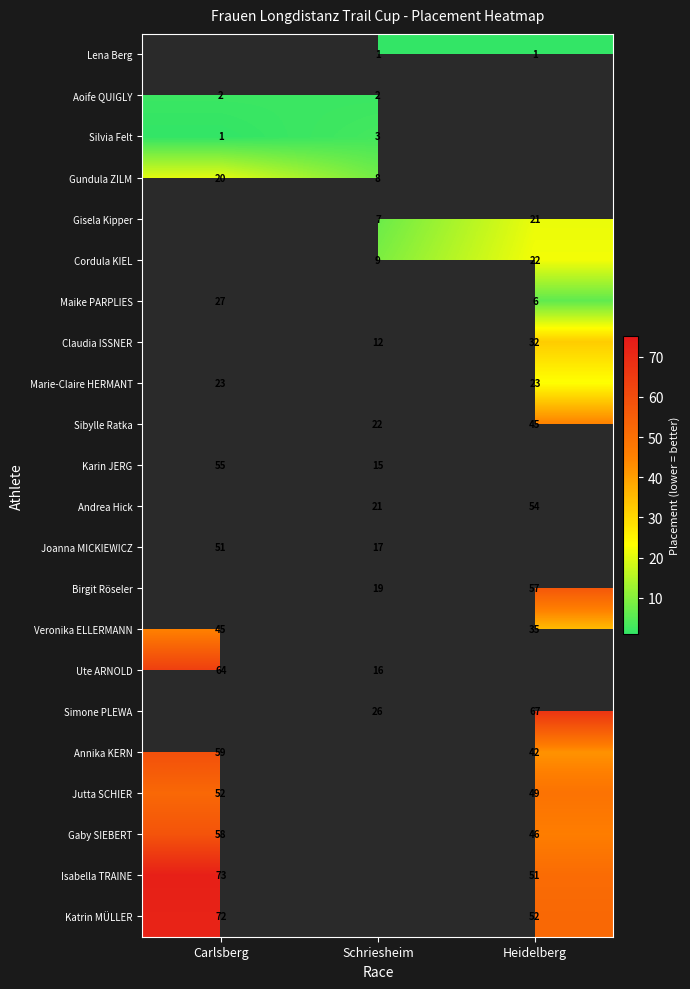

The value of Karin JERG at Schriesheim is 8.9. True or false?

False